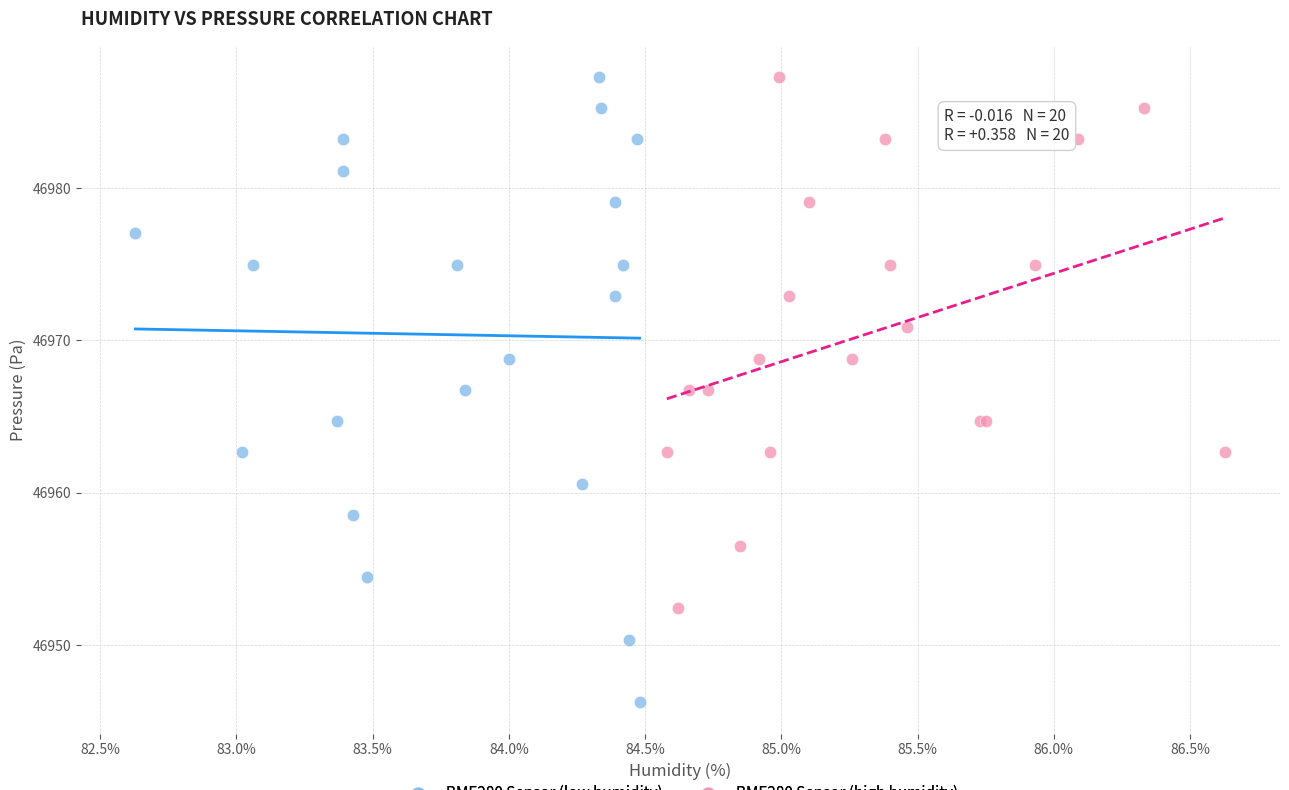

Which series reaches the minimum Y coordinate?

BME280 Sensor (low humidity)